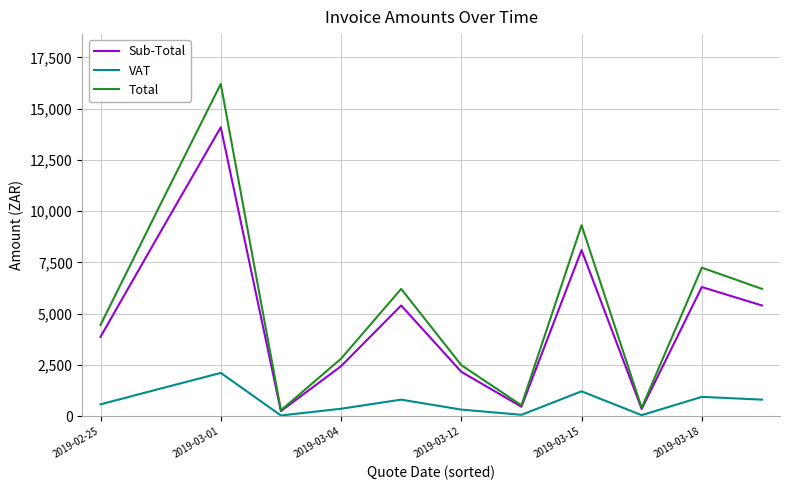

List the series in order of their overall mean, highest first.

Total, Sub-Total, VAT